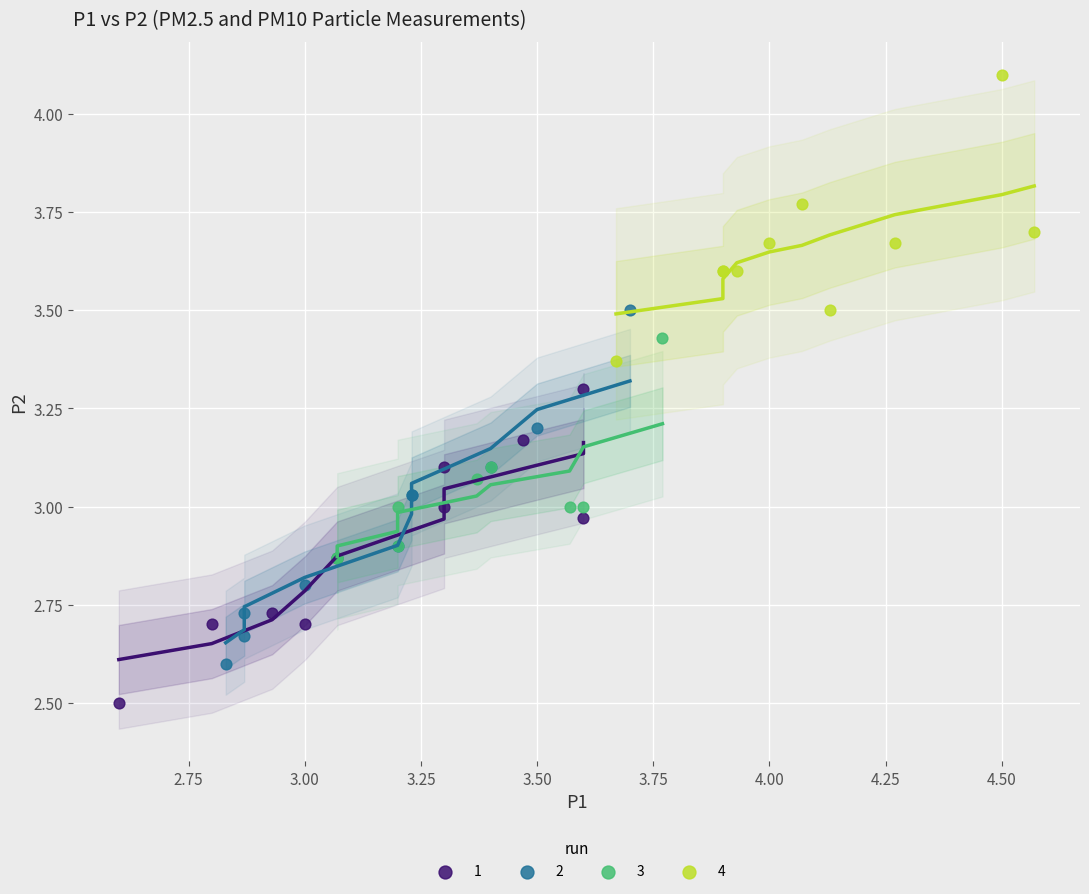

Which series reaches the maximum Y coordinate?

4